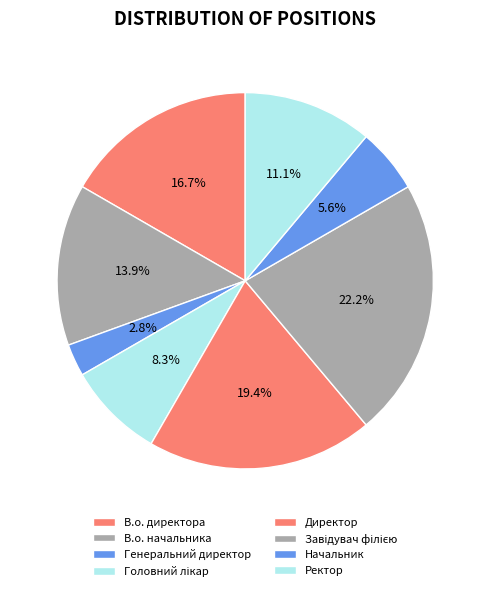

Count the number of slices in the pie.

8